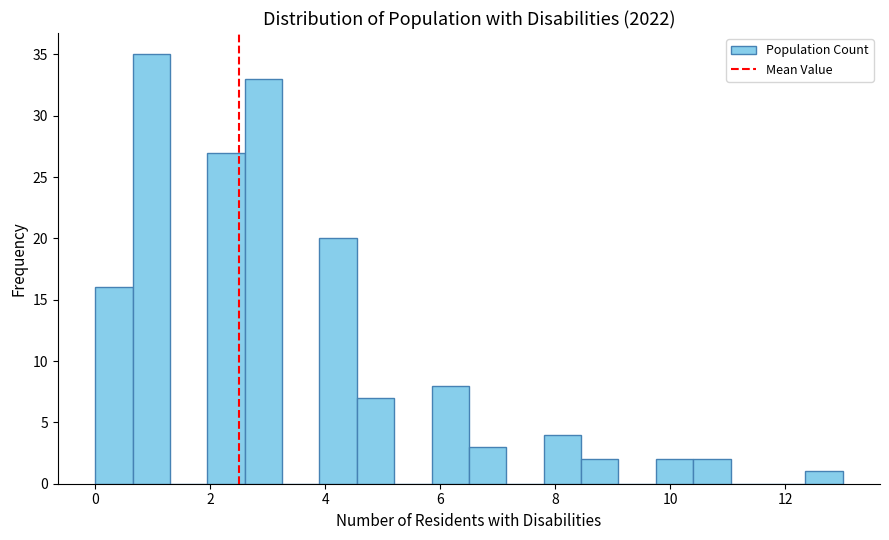

Read against the x-axis, roughly where is the centre of the tallest bar?

1.0